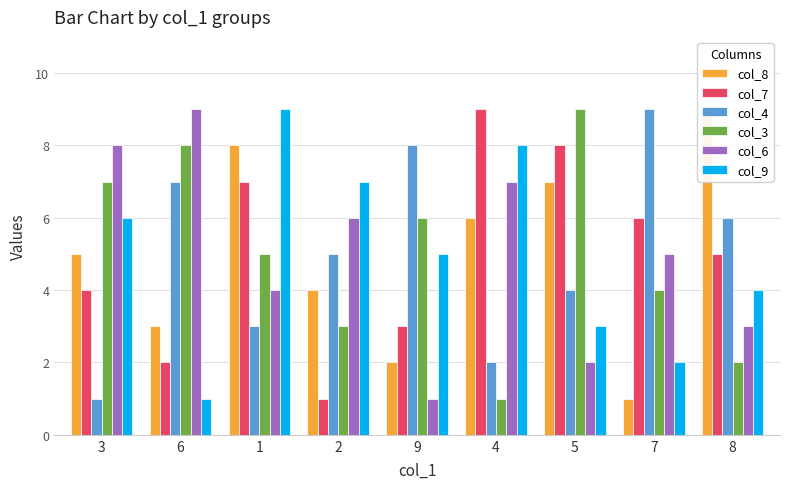

What is the label of the 4th bar from the right?

4